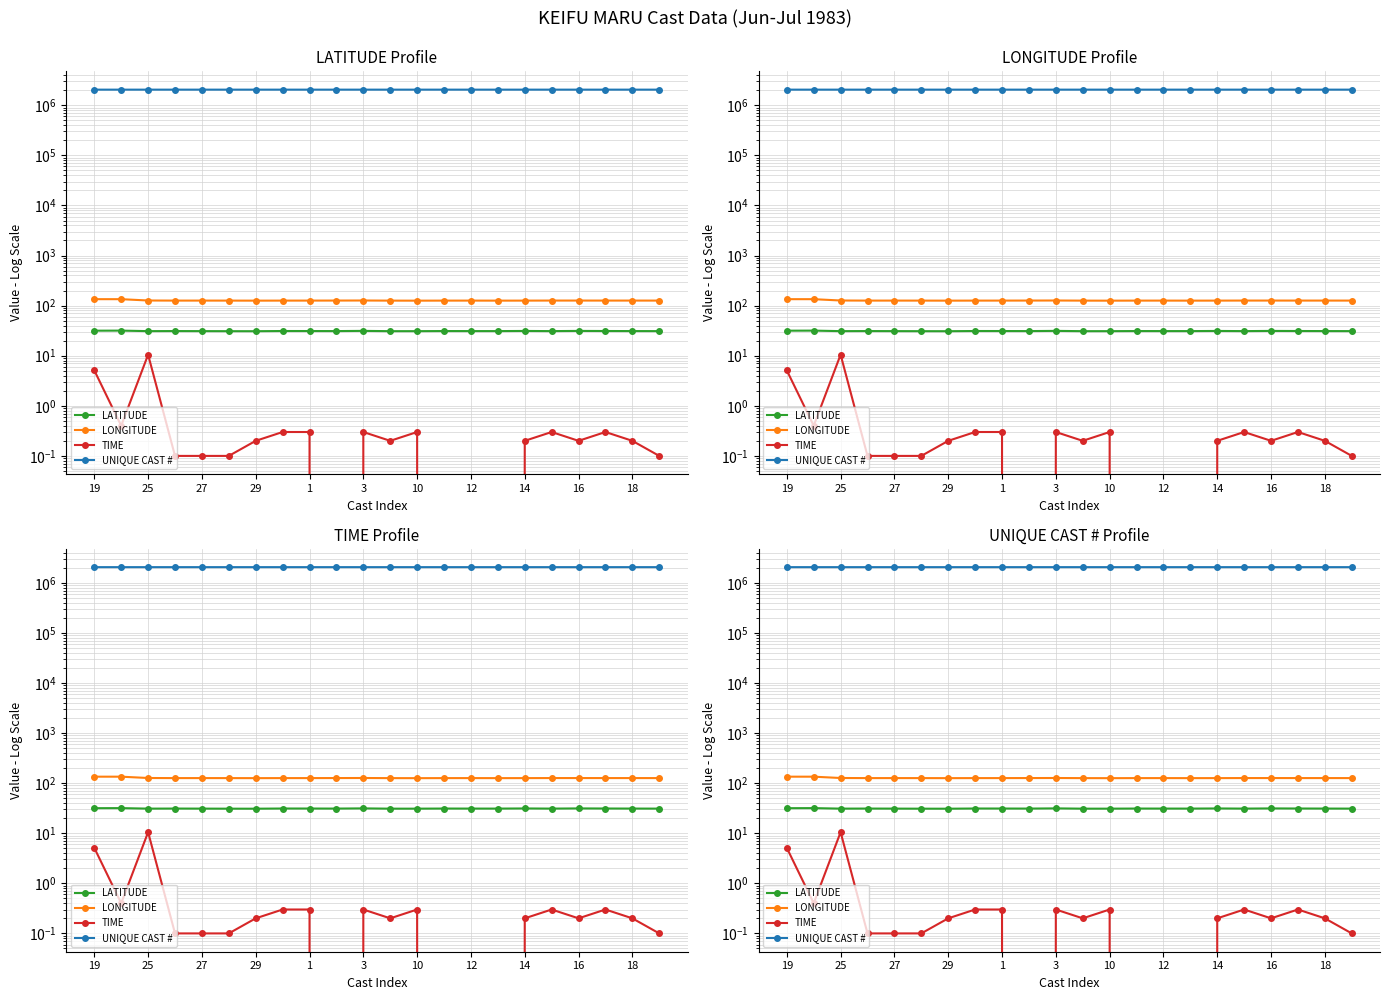

What is the difference between the maximum and minimum values in the LONGITUDE series?

8.9